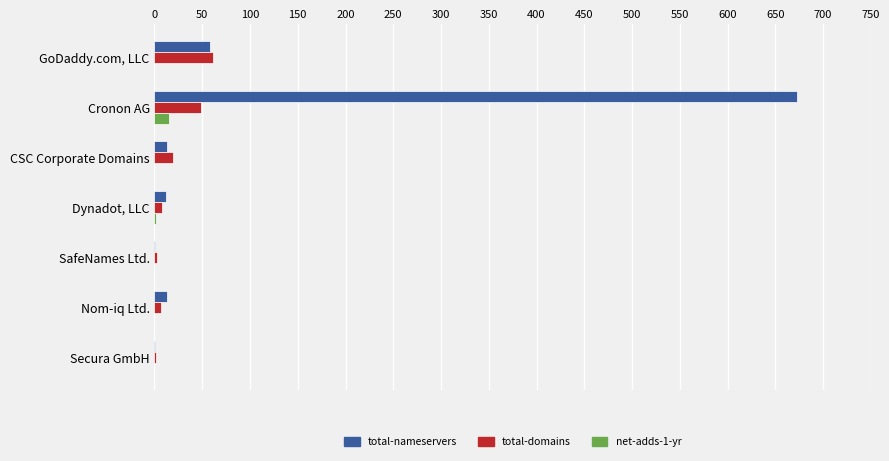

What is the sum of all total-domains values?

149